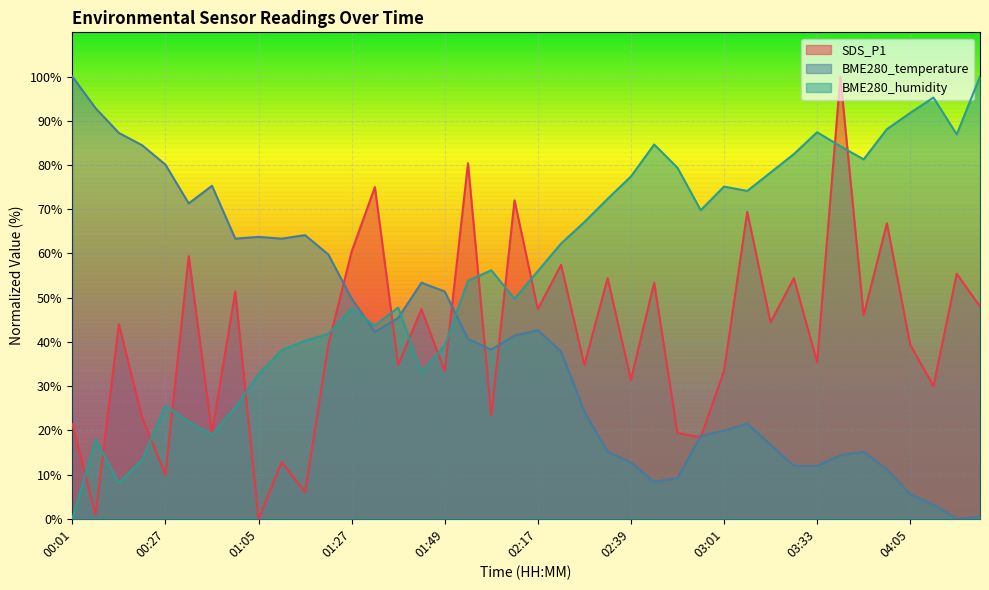

What is the greatest value displayed?

100.0